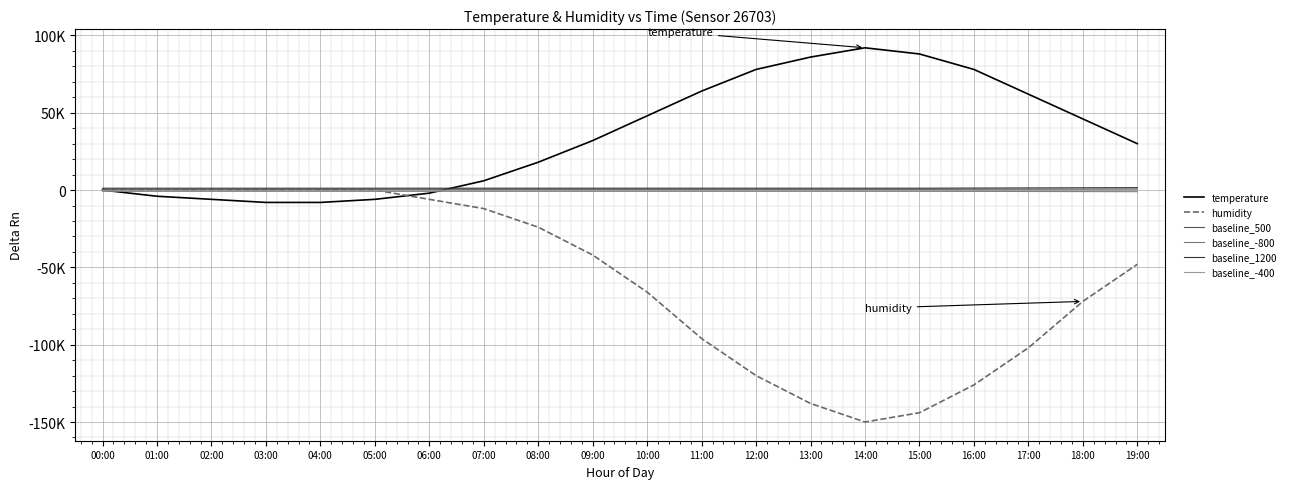

List the labels in order of temperature value, largest first.

14:00, 15:00, 13:00, 12:00, 16:00, 11:00, 17:00, 10:00, 18:00, 09:00, 19:00, 08:00, 07:00, 00:00, 06:00, 01:00, 02:00, 05:00, 03:00, 04:00